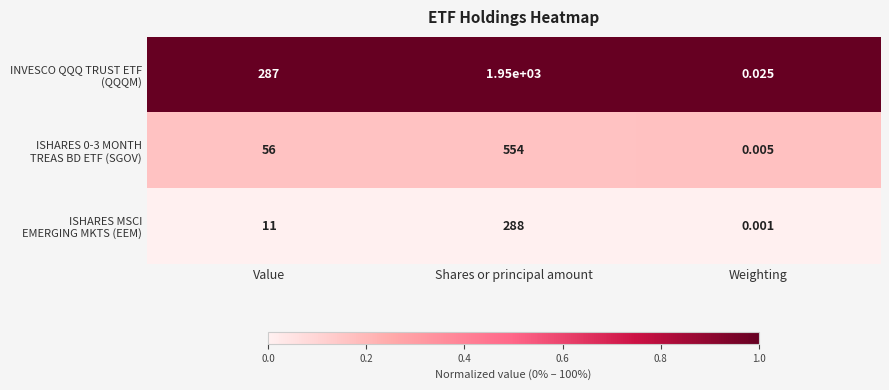

Which label corresponds to the largest value in the chart?

Shares or principal amount